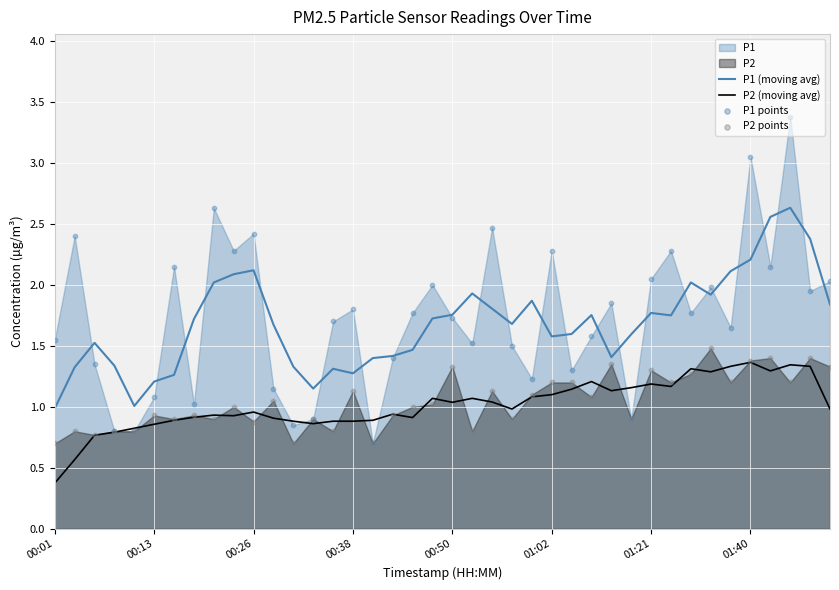

True or false: P1 (moving avg) and P2 (moving avg) cross at least once.

False